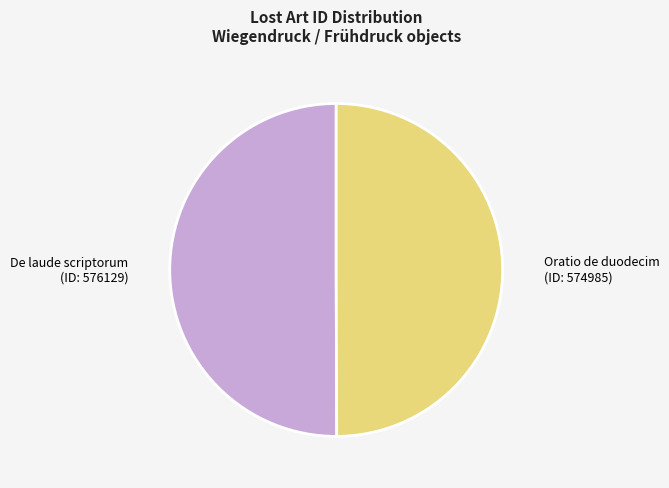

Is it true that De laude scriptorum (ID: 576129) is 50% of the pie?

True